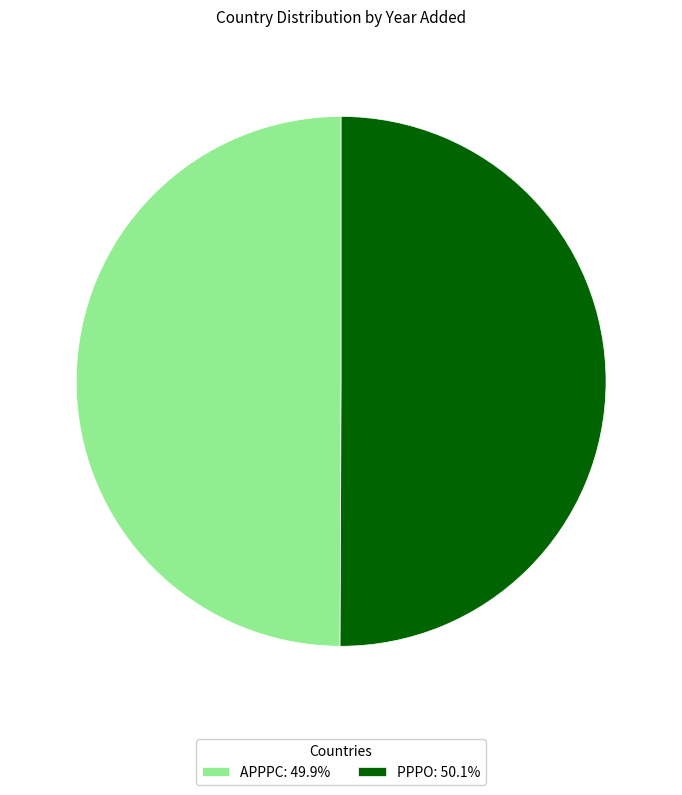

What is the ratio of the value at APPPC: 49.9% to the value at PPPO: 50.1%?

1.0